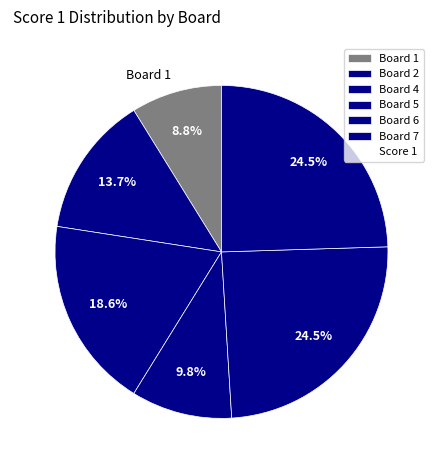

How many slices are in this pie chart?

6